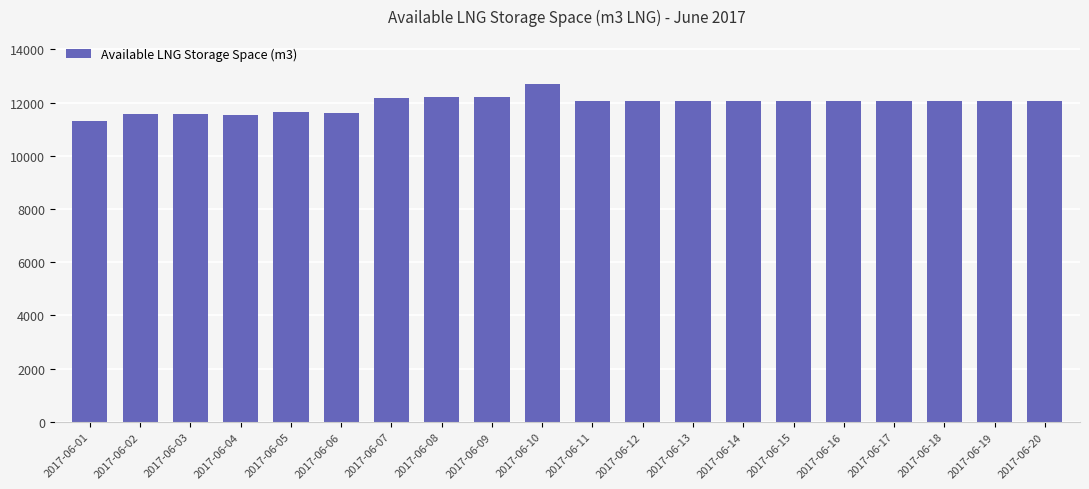

How many categories are shown in the chart?

20